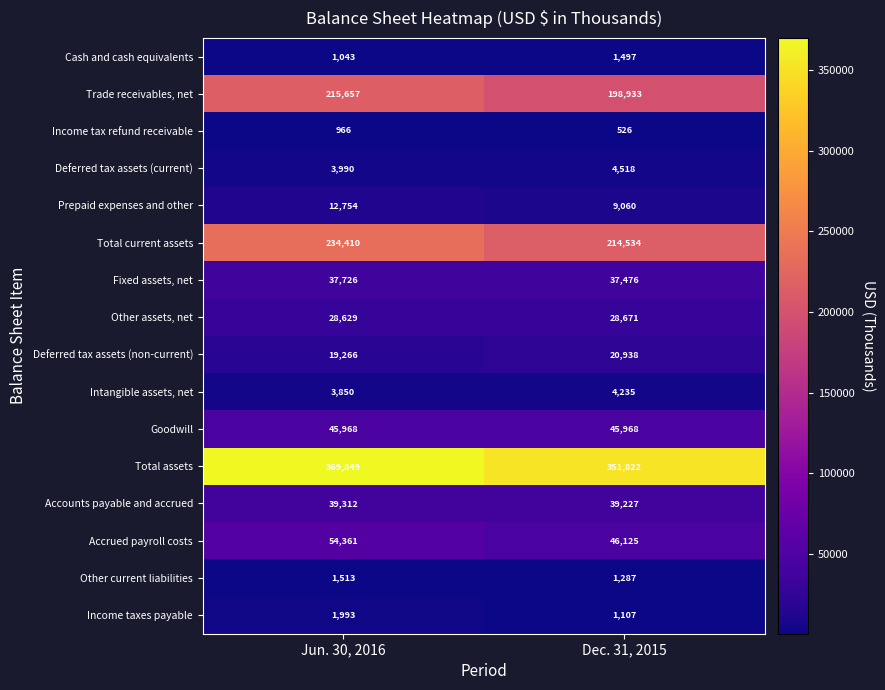

Which series has the largest range (max minus min)?

Total current assets